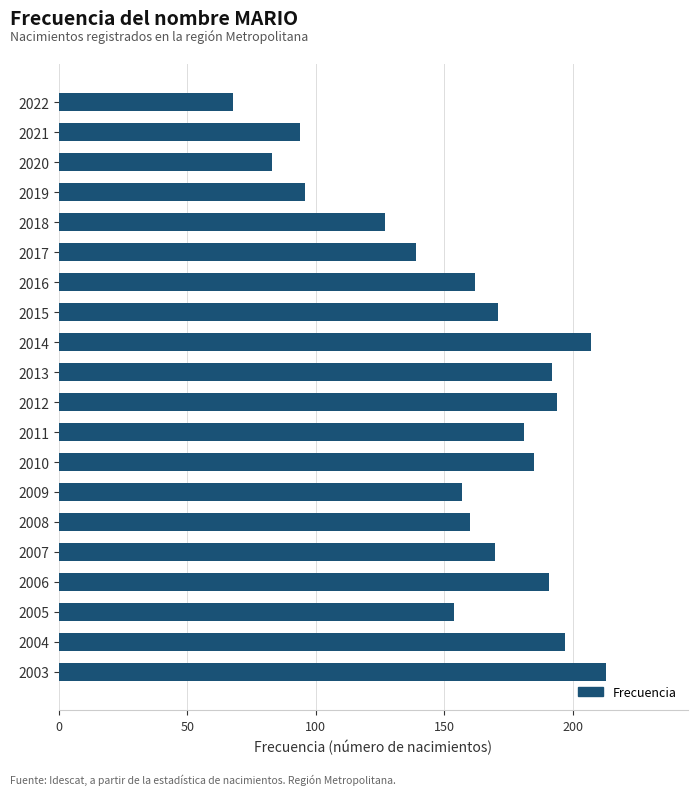

The value at 2005 is 154. True or false?

True